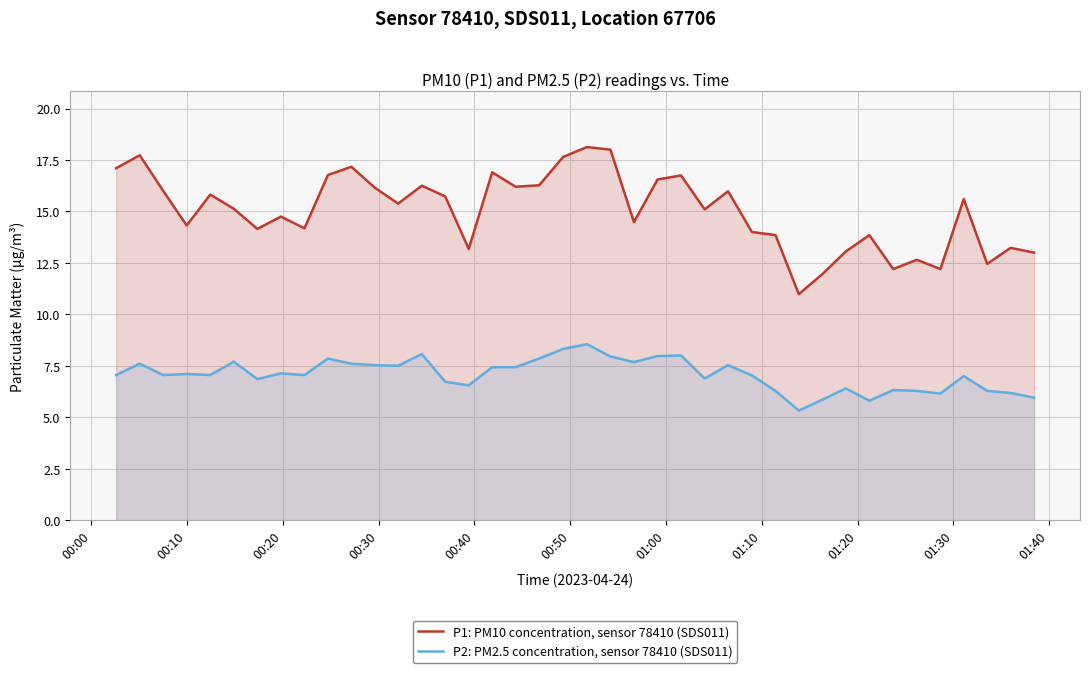

List the series in order of their overall mean, lowest first.

P2: PM2.5 concentration, sensor 78410 (SDS011), P1: PM10 concentration, sensor 78410 (SDS011)